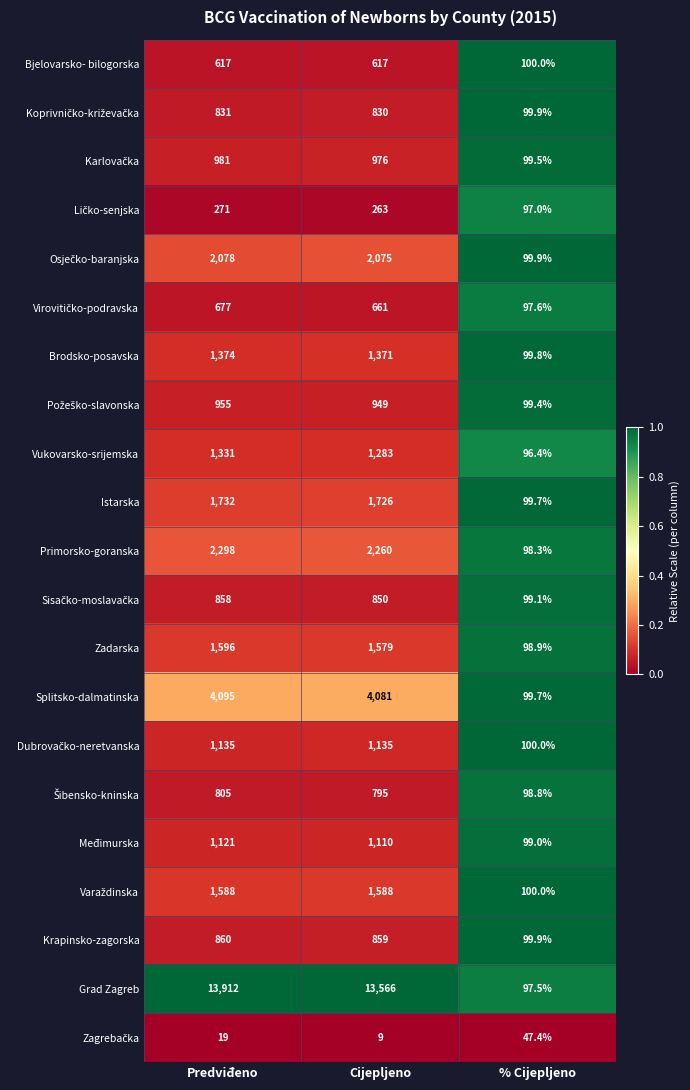

Where does the Splitsko-dalmatinska series first go above 4081?

Predviđeno